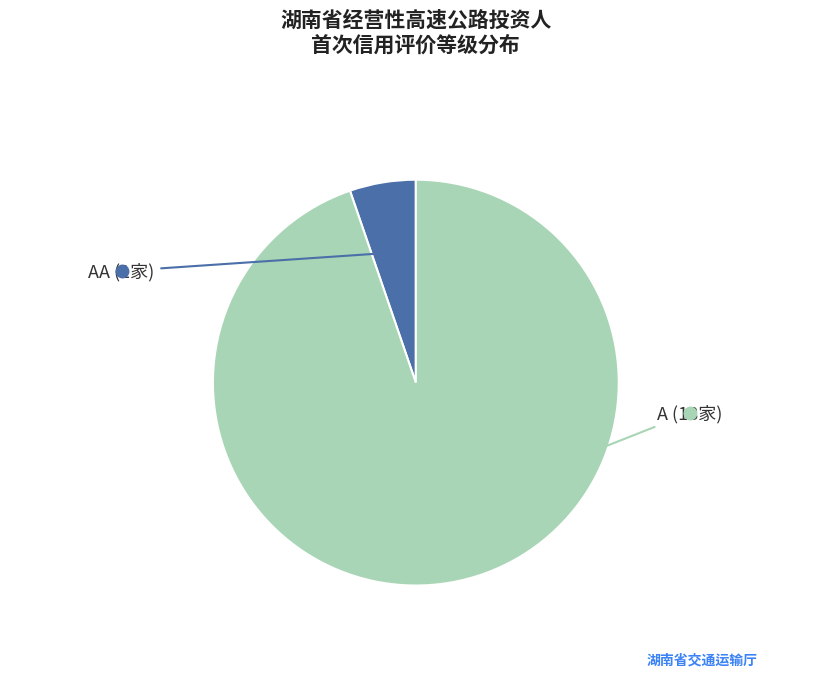

Is there a majority slice in this chart?

Yes